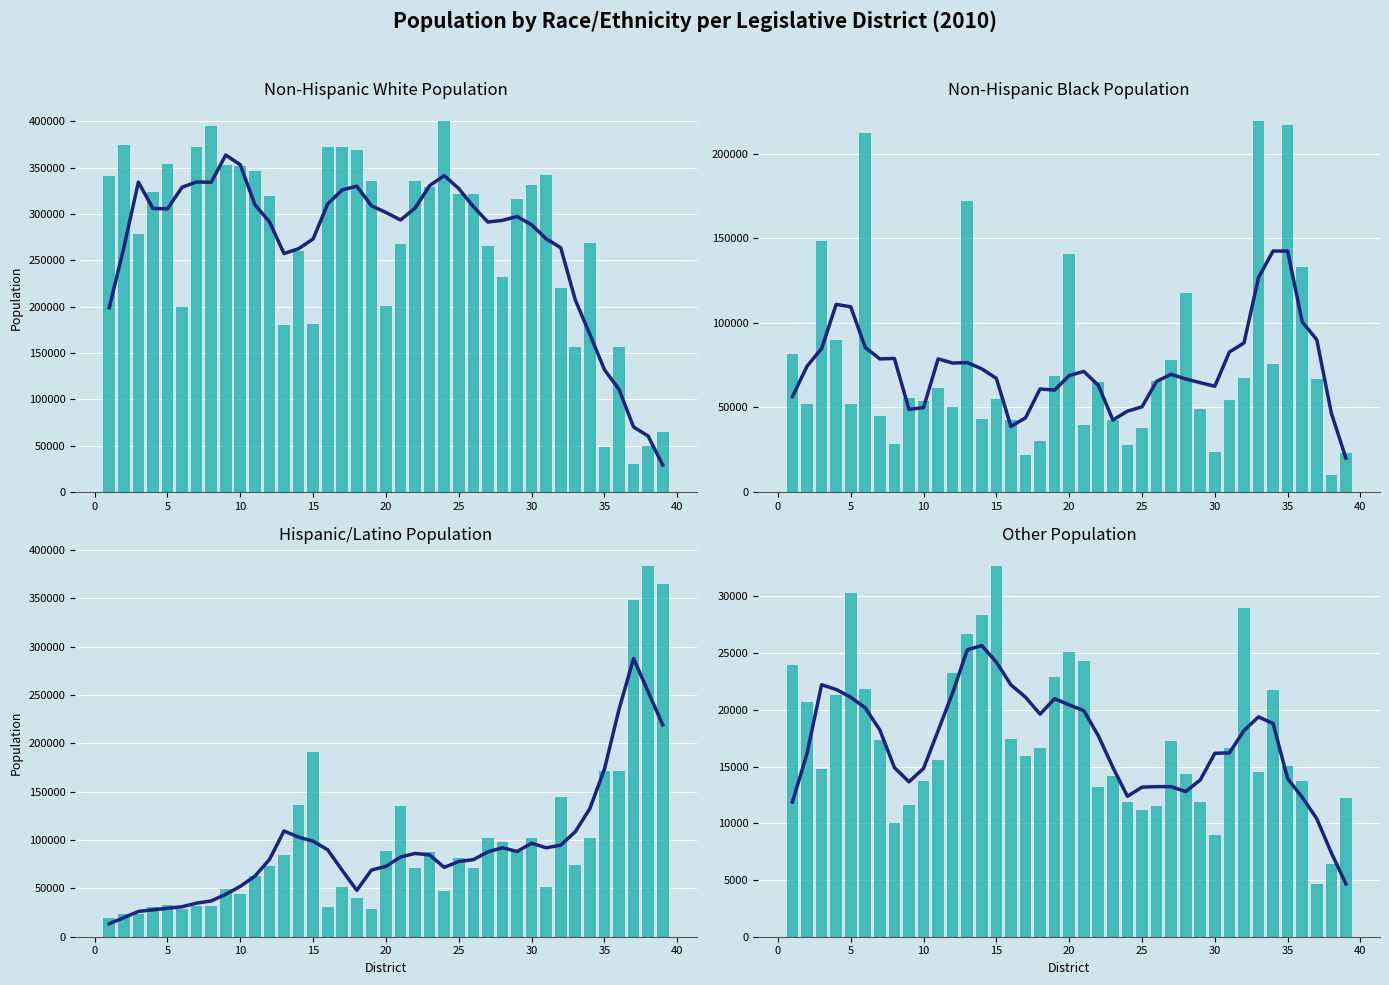

Is it true that othpop10 equals 28334 at 14?

True